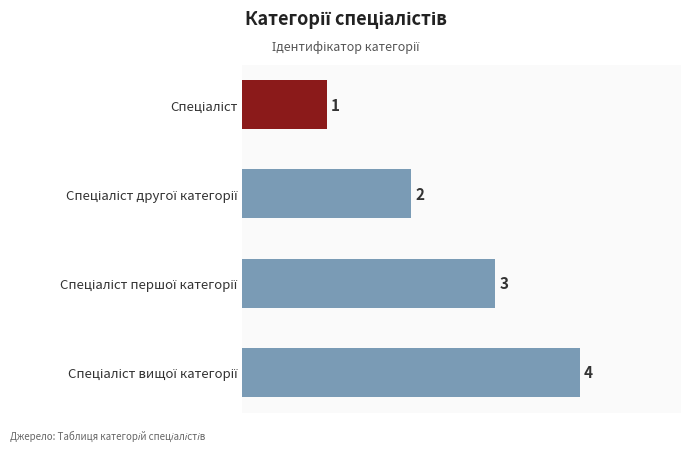

How many values are between 2 and 4?

3